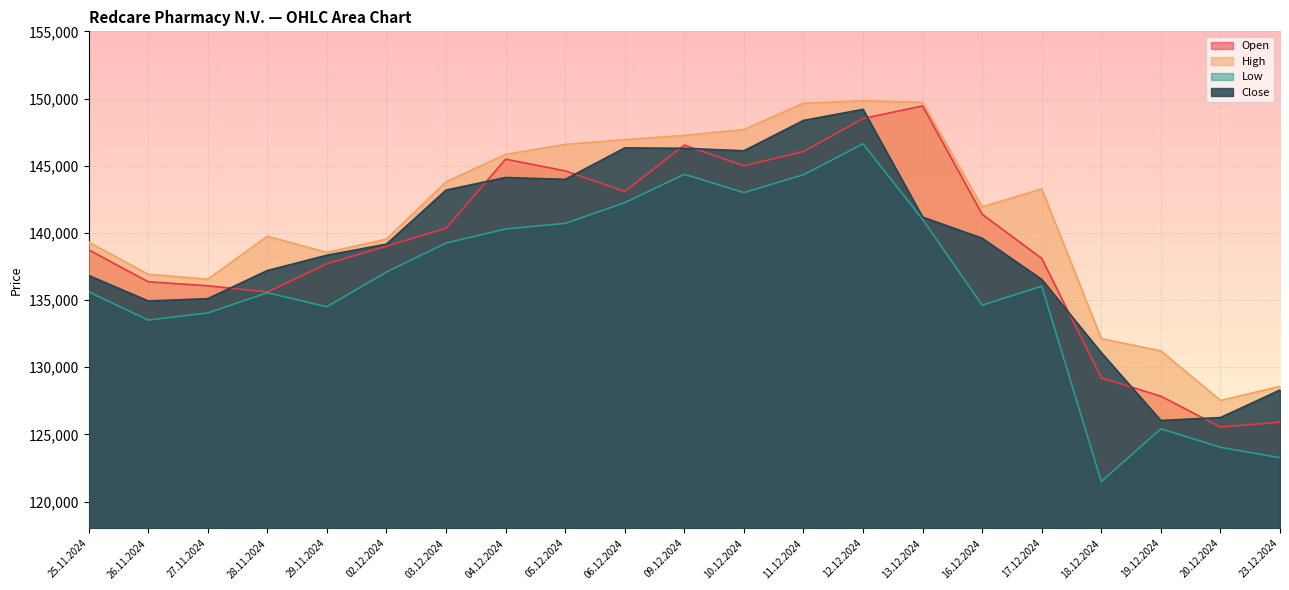

What is the value of the Close point at the 14th from the left?

149193